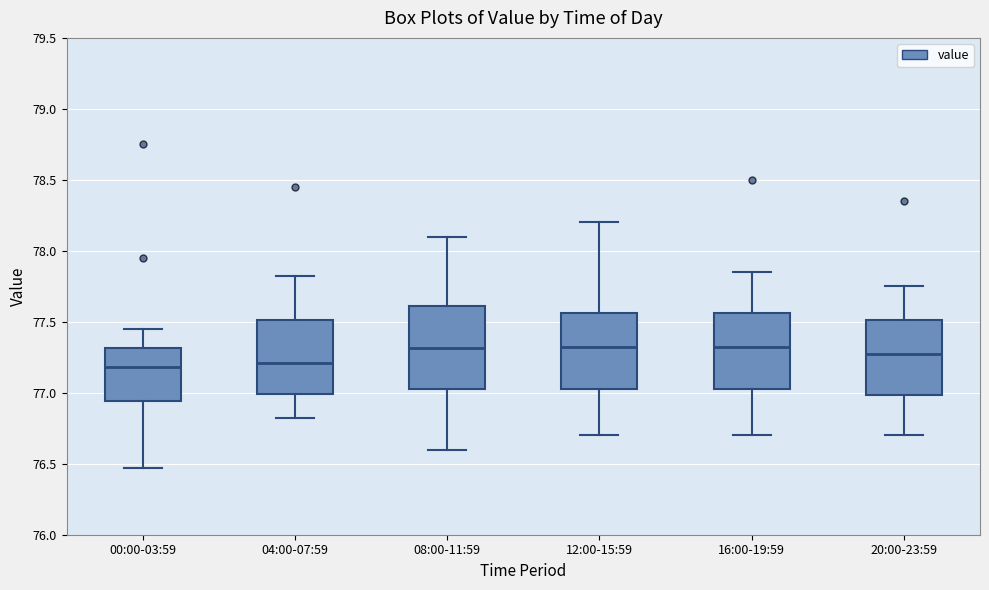

Where is the lower edge of the box for 20:00-23:59 on the y-axis? The values are not printed on the chart, so give them approximately, as read against the axis.

77.00